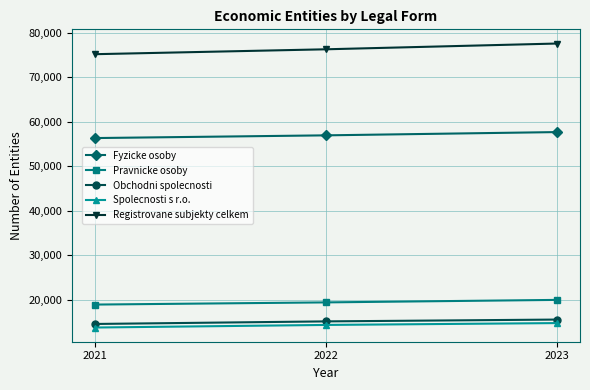

What is the spread (max minus min) of values at 2023?

62920